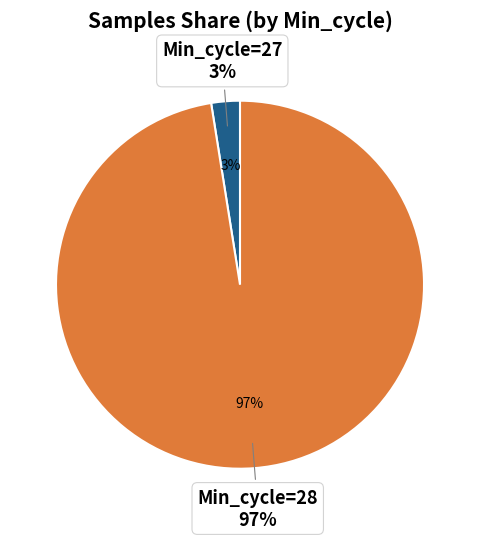

Does 28 account for over 50% of the chart?

No